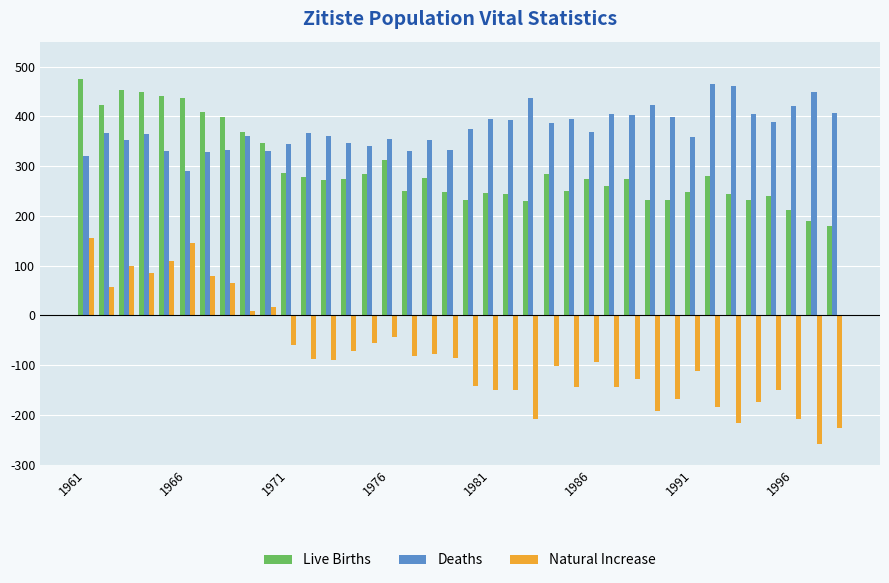

What is the sum of all Deaths values?

14233